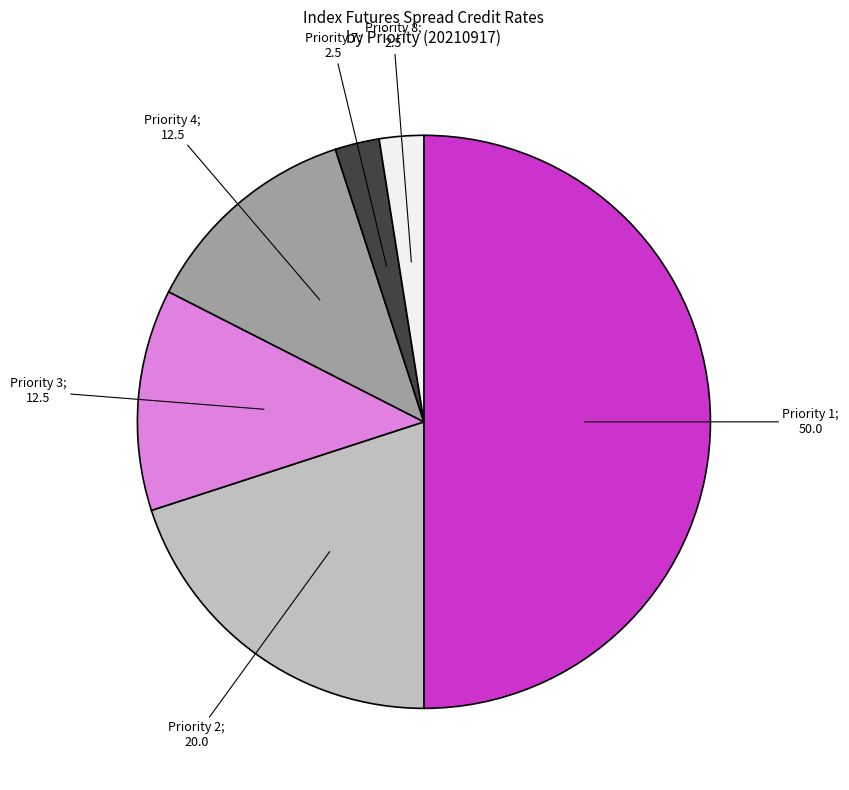

Count the number of slices in the pie.

6